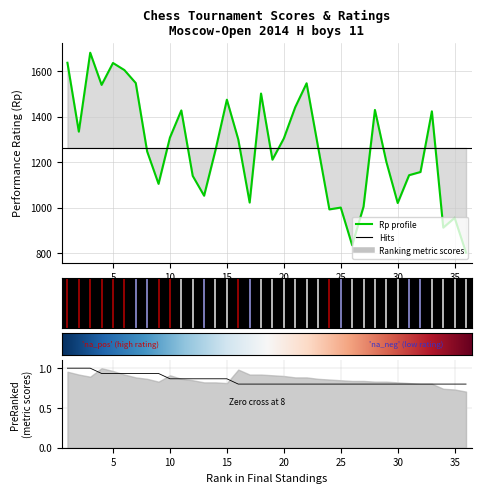

Count the Score values in the range 0 to 1.

36